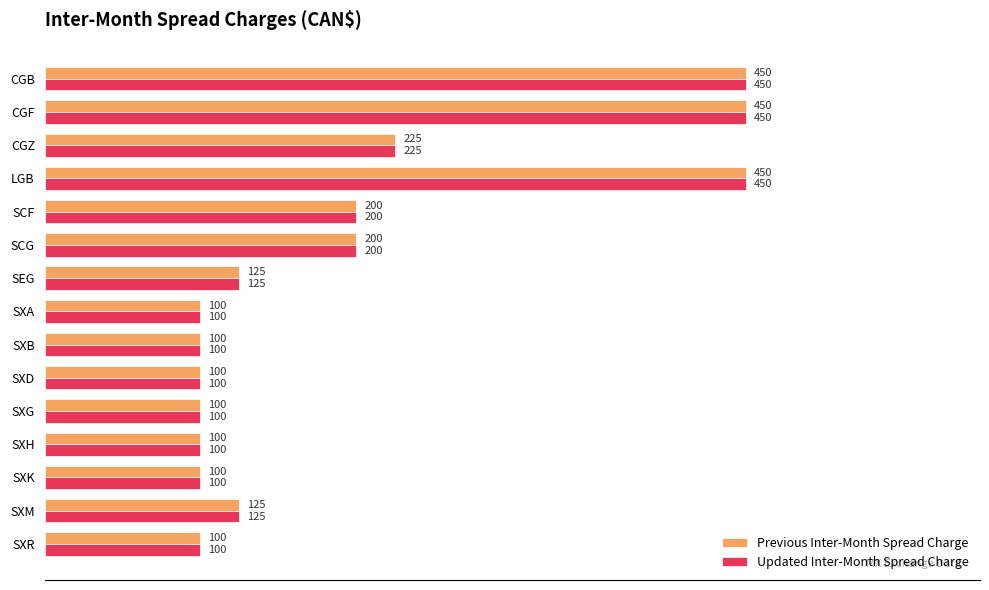

Is the value of Updated Inter-Month Spread Charge at SCG greater than the value of Previous Inter-Month Spread Charge at SXG?

Yes